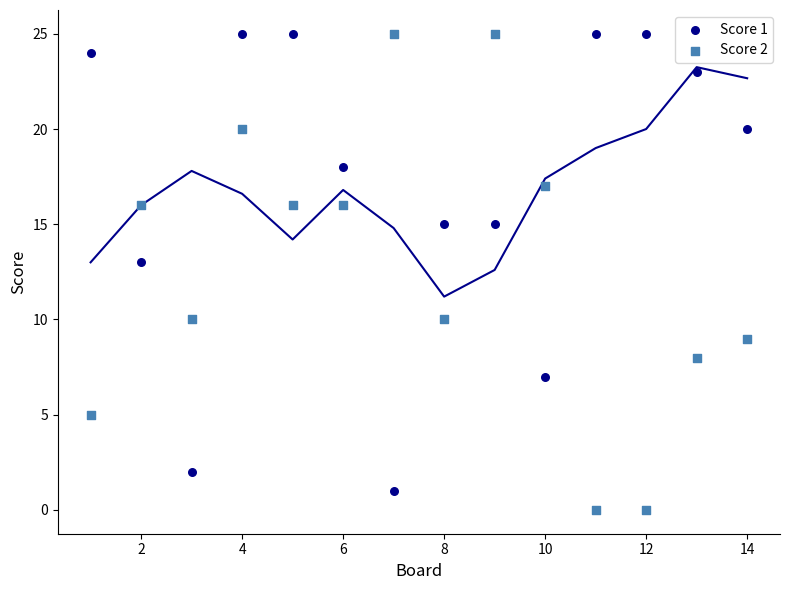

What is the X range (max minus min) for the scatter plot?

13